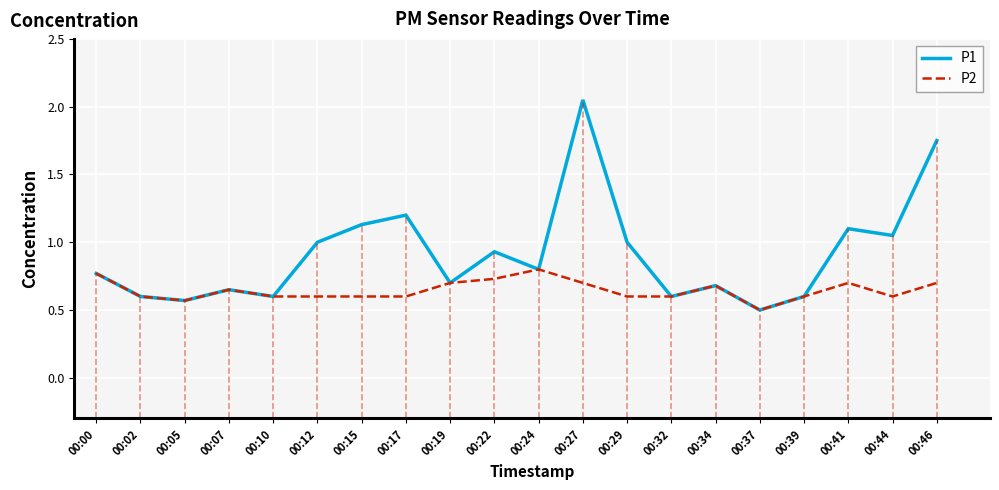

What is the difference between the P2 values at 00:41 and 00:12?

0.1